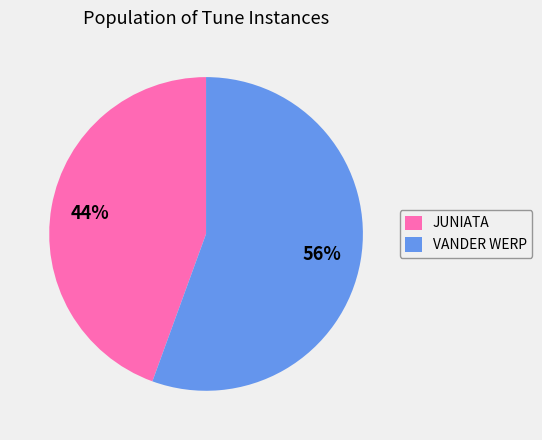

What is the smallest slice in the pie chart?

JUNIATA